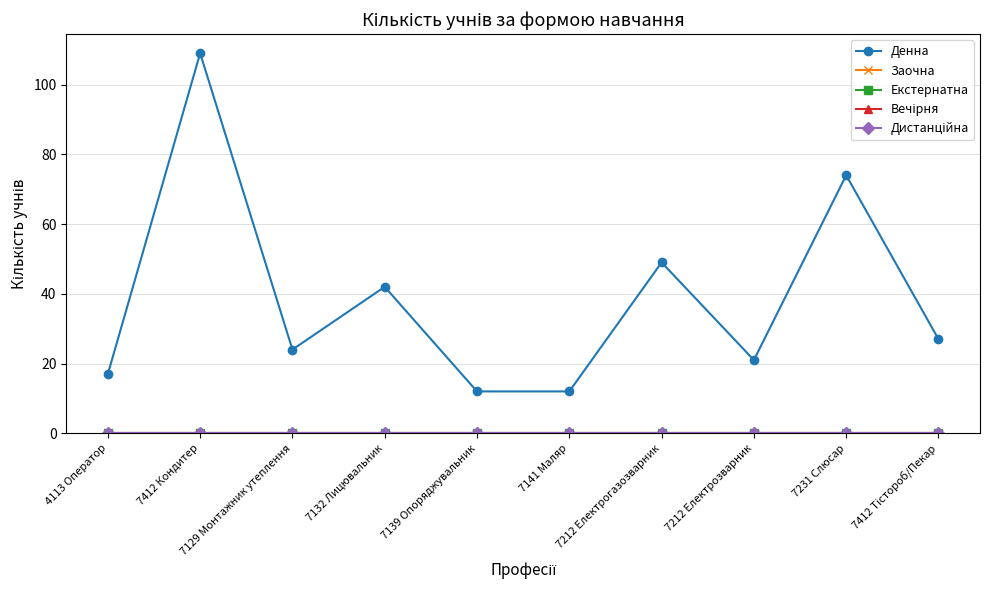

True or false: Вечірня and Дистанційна intersect in this chart.

False